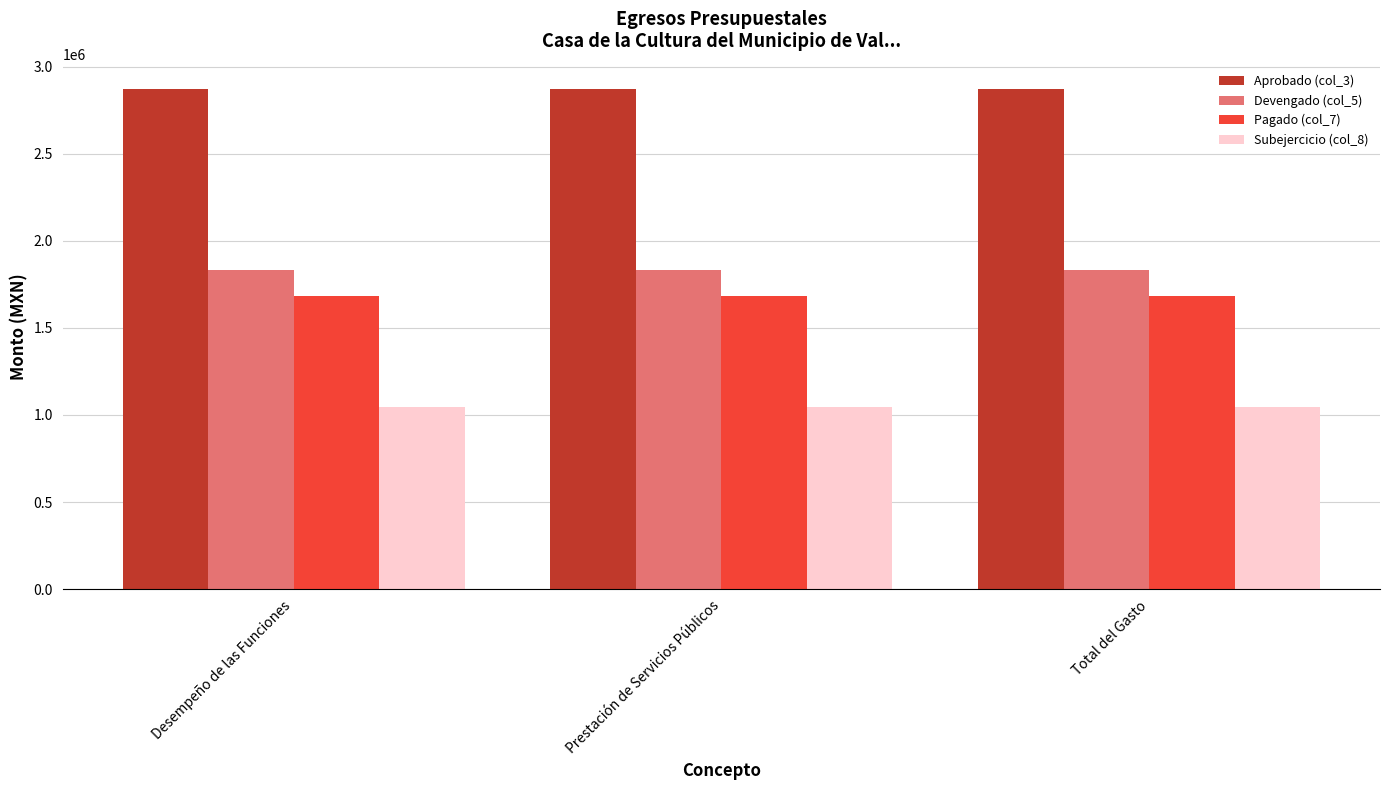

What position from the left is Total del Gasto?

3